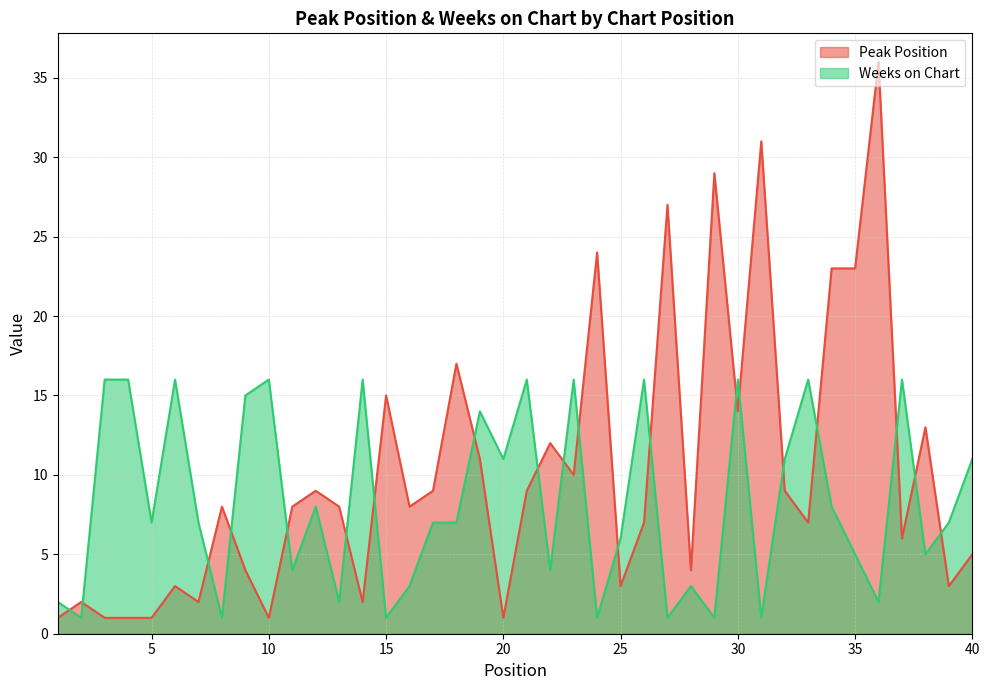

At how many categories does at least one series exceed 14?

21